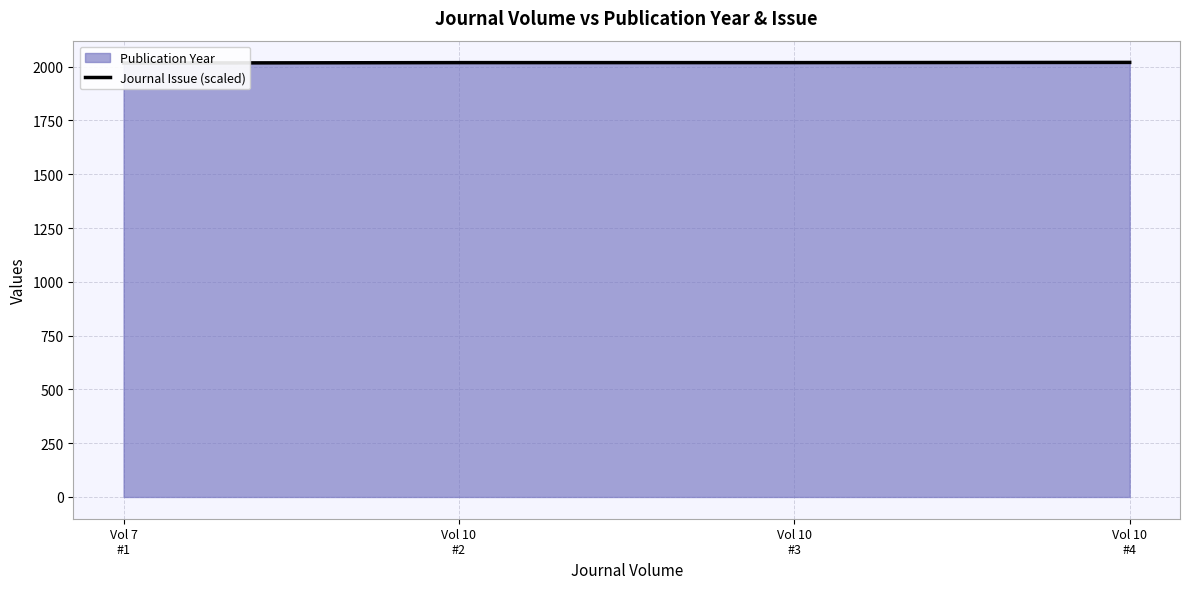

At which label does the data first exceed 2019?

Vol 10
#4